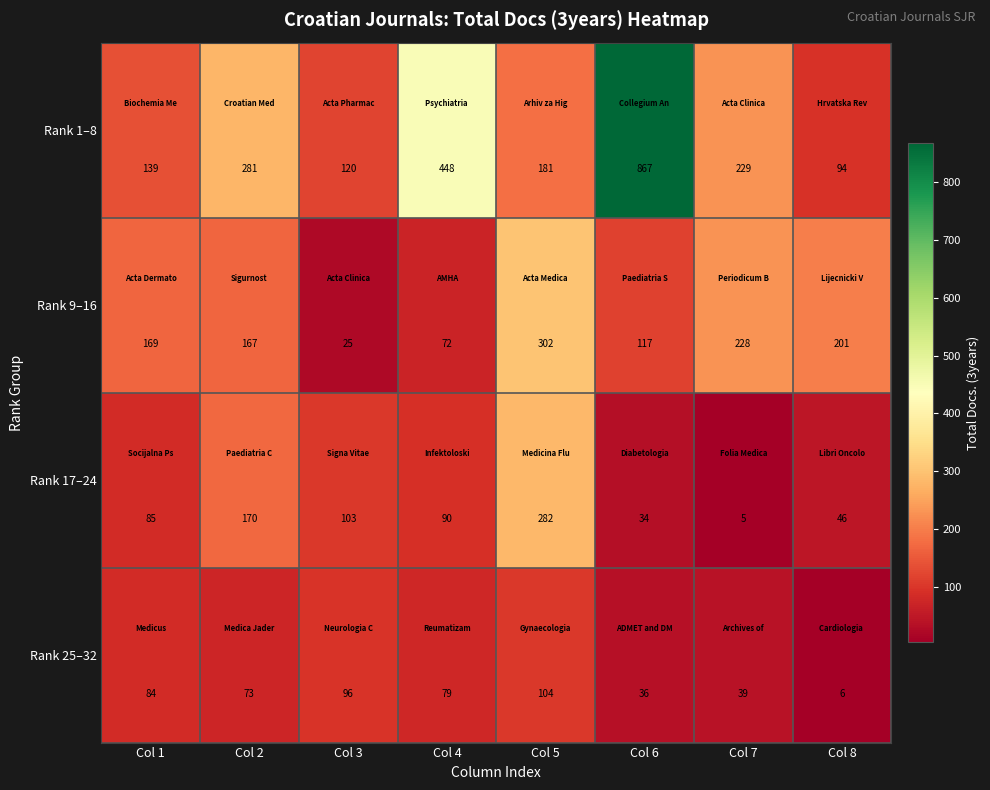

Which category has the lowest value across all series?

Col 7